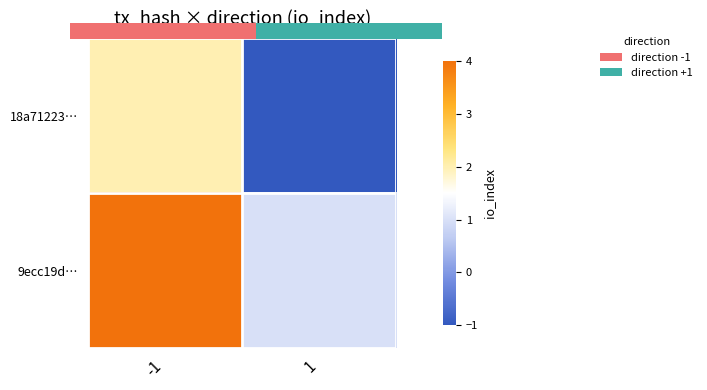

Rank the series at 1 from highest to lowest value.

9ecc19d…, 18a71223…